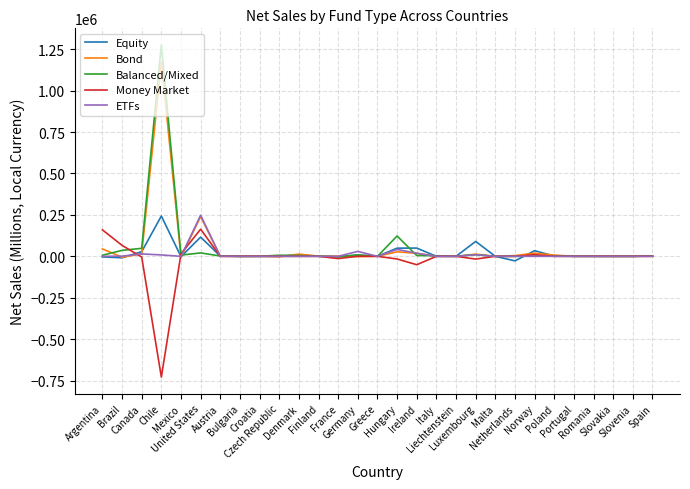

What are all the series names shown in the legend?

Equity, Bond, Balanced/Mixed, Money Market, ETFs